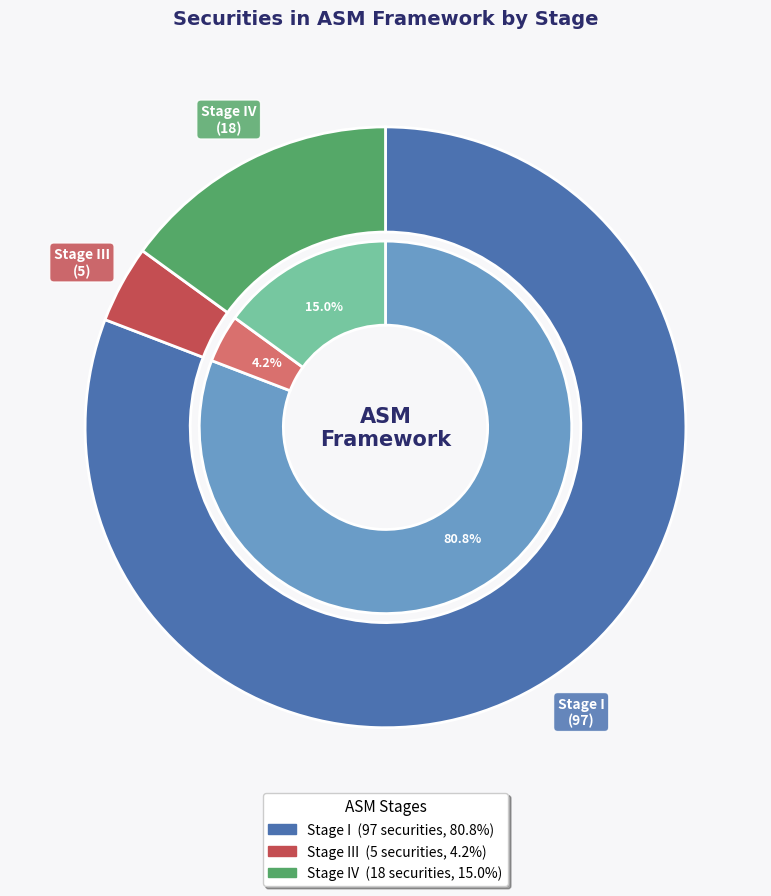

How much of the chart is everything except III?

95.8%